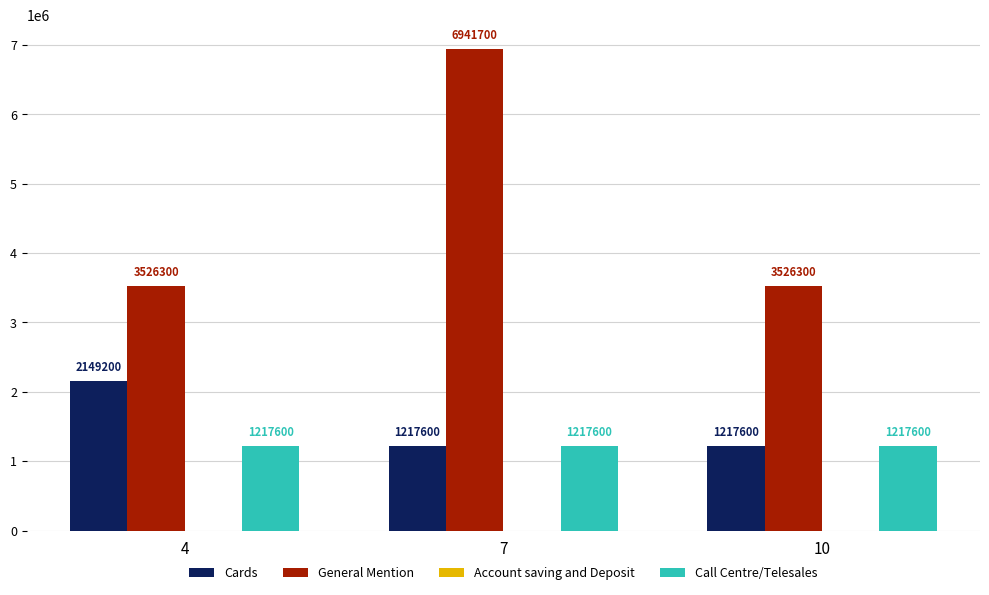

True or false: Cards has a value of 1927660 at 10.

False